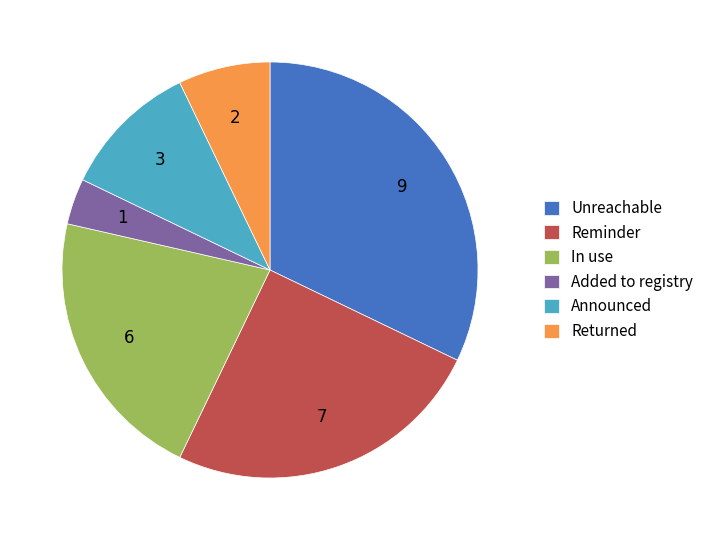

Do Returned and Added to registry together represent more than half of the pie?

No